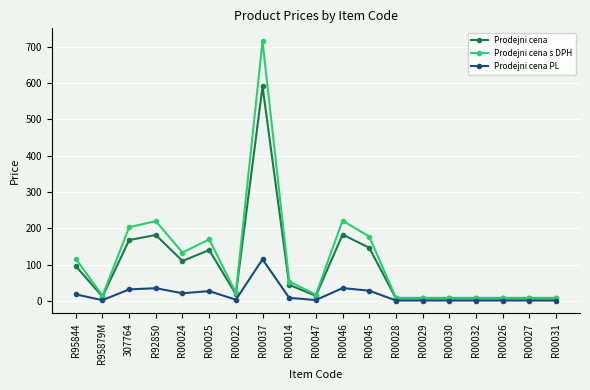

What is the sum of the Prodejni cena s DPH values at R00031 and R00045?

186.3